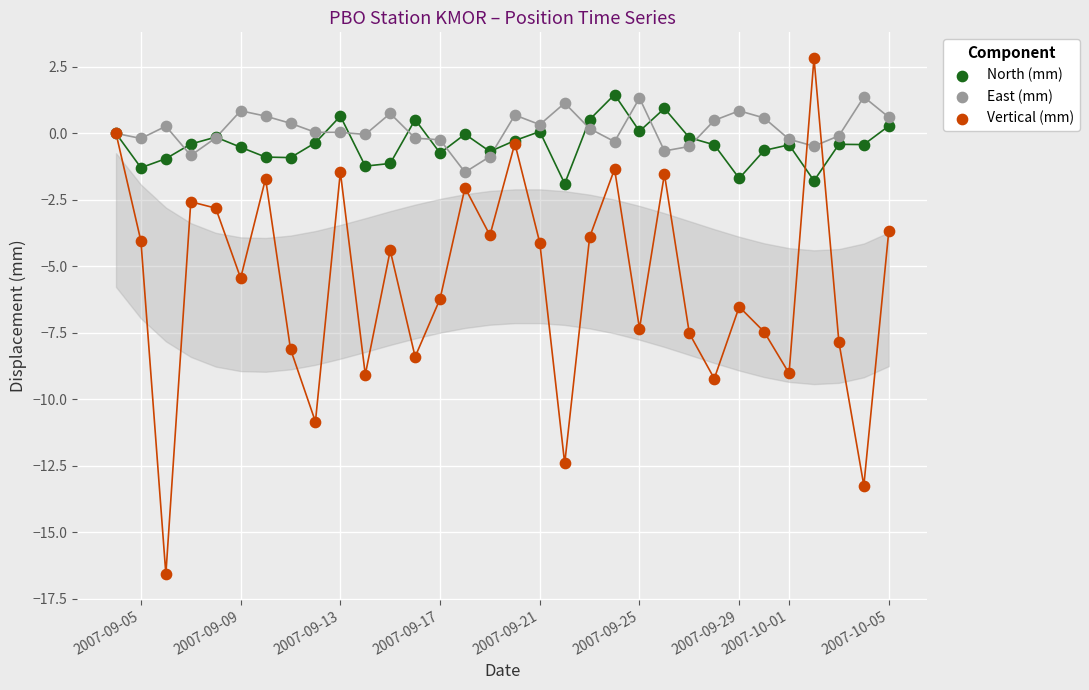

Which series reaches the minimum Y coordinate?

Vertical (mm)